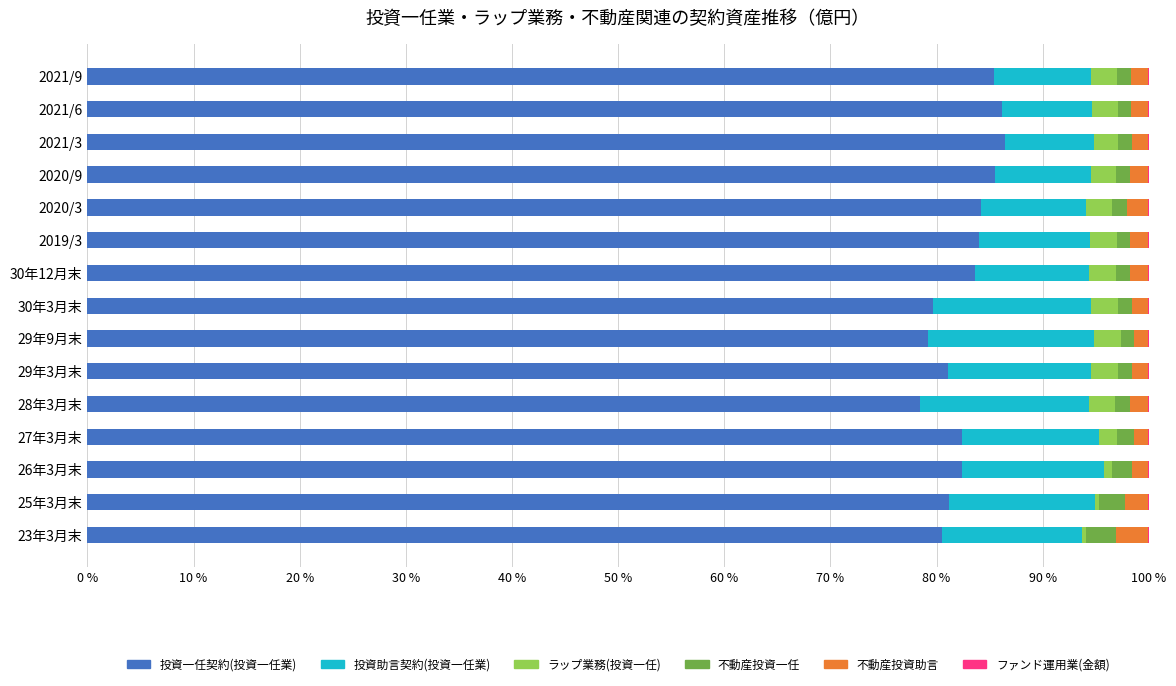

The value of 投資一任契約(投資一任業) at 27年3月末 is 38.3. True or false?

False